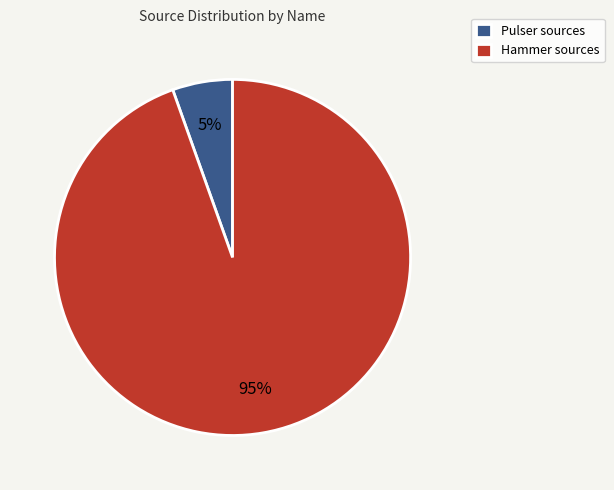

The Hammer sources slice represents 95% of the pie. True or false?

True